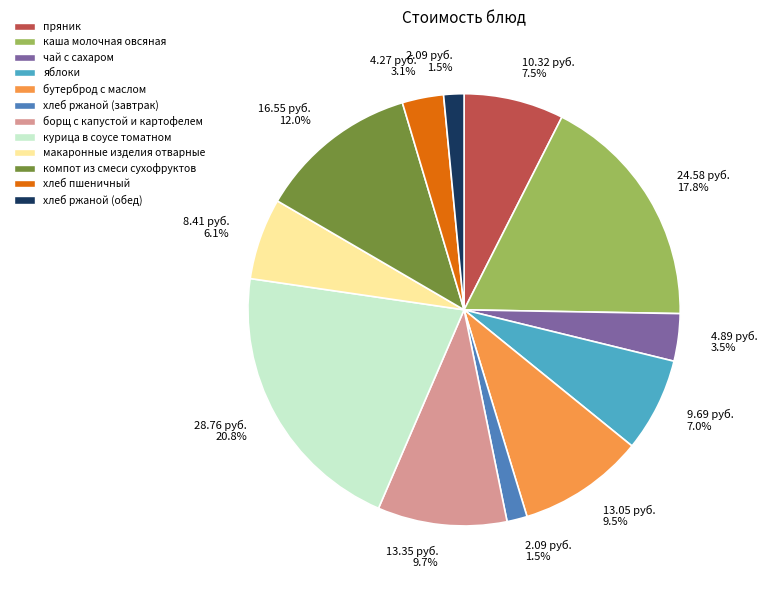

Is there any slice that represents more than half of the pie?

No